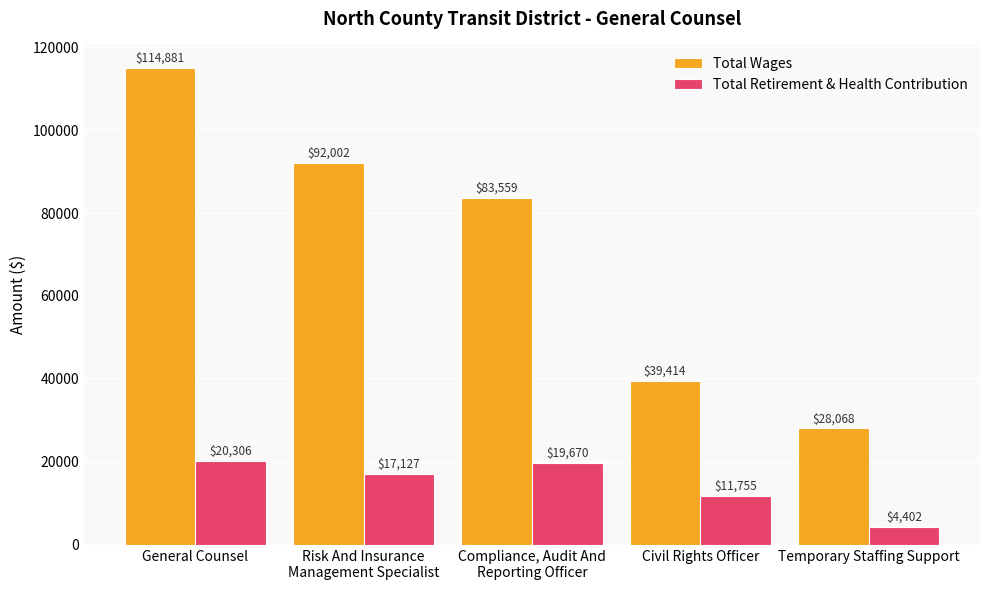

At how many categories does at least one series exceed 66769?

3